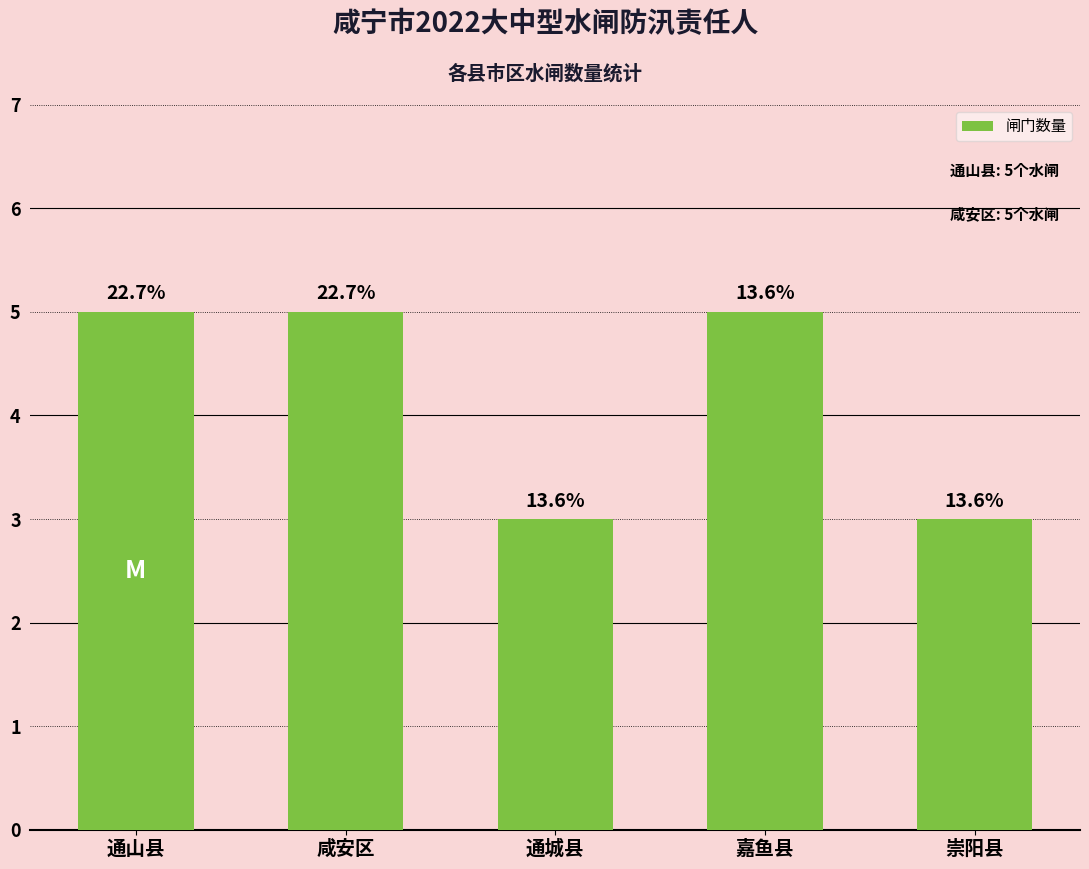

Does the chart contain any negative values?

No